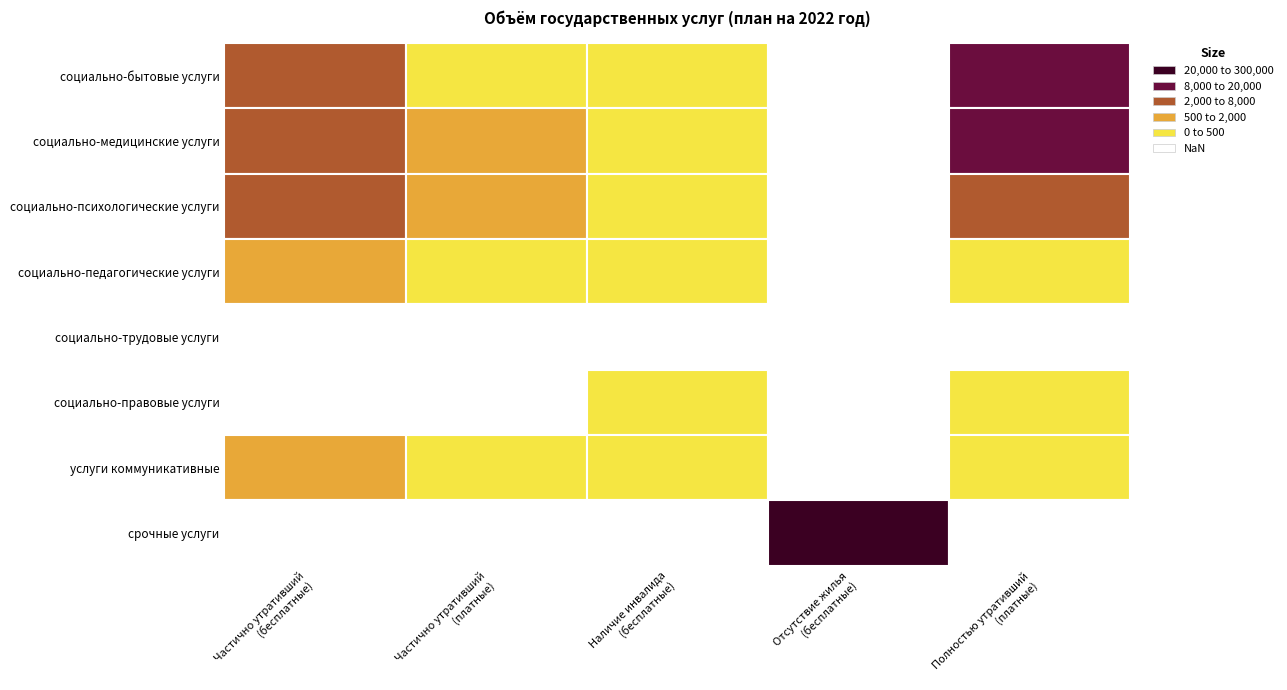

At how many categories does at least one series exceed 119055?

1